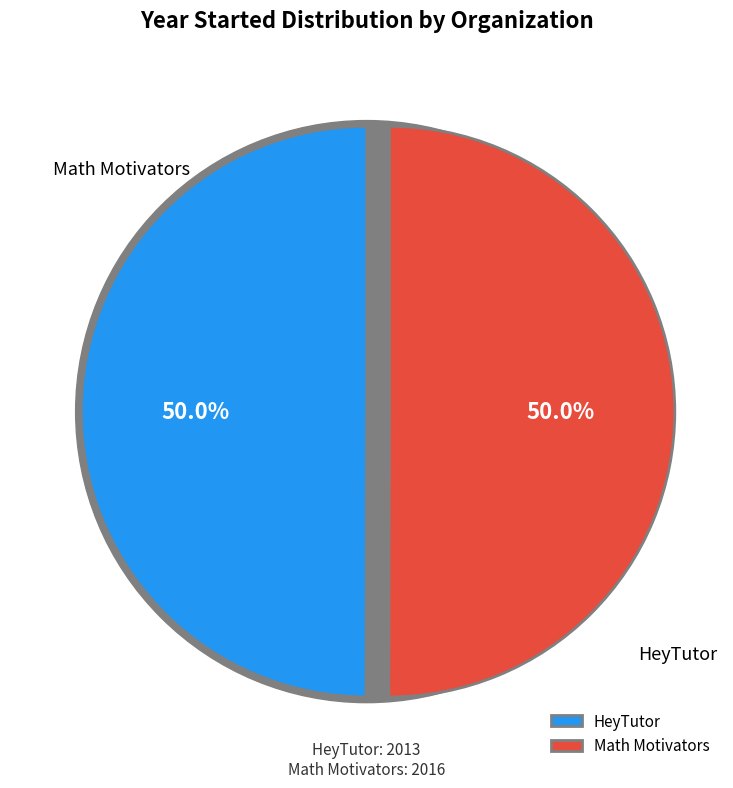

Do HeyTutor and Math Motivators together represent more than half of the pie?

Yes